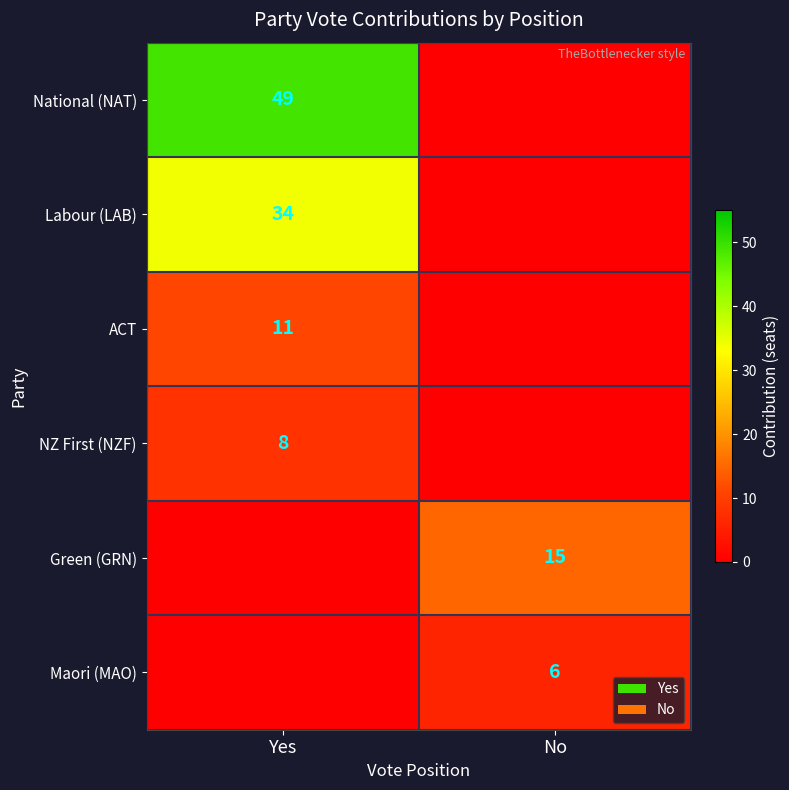

The Labour (LAB) series shows 22 at Yes. True or false?

False